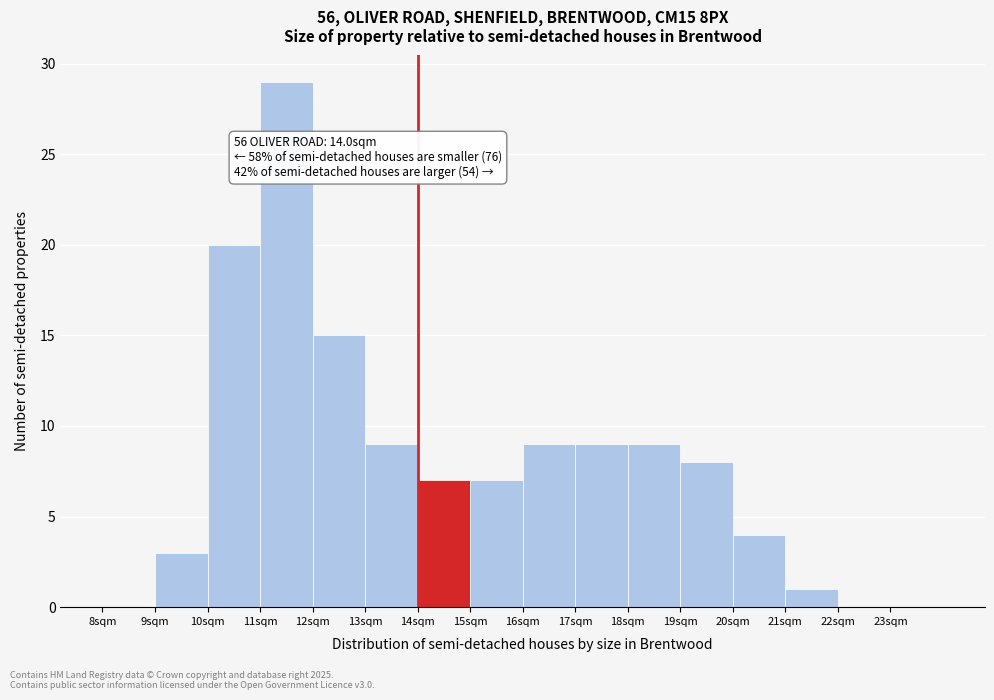

Over which range of the x-axis is the bar tallest?

11 to 12